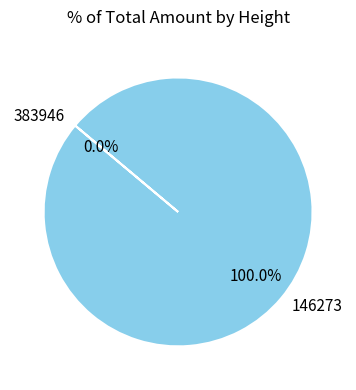

How many slices are in this pie chart?

2